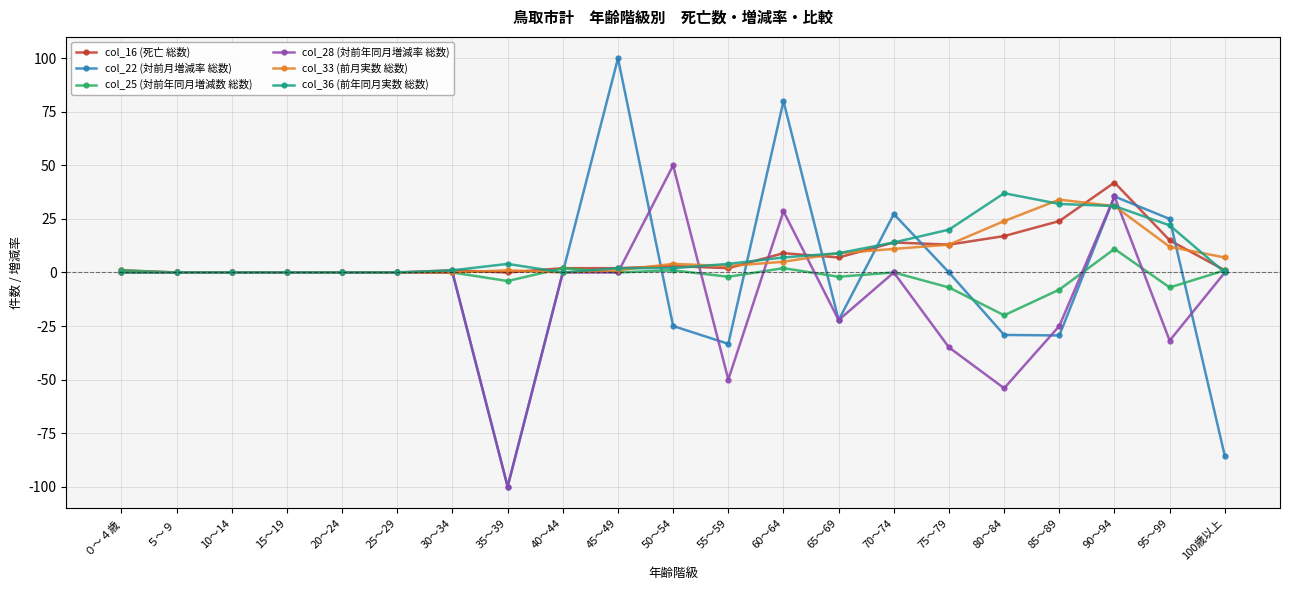

Where does the col_36 (前年同月実数 総数) series first go above 2?

35～39